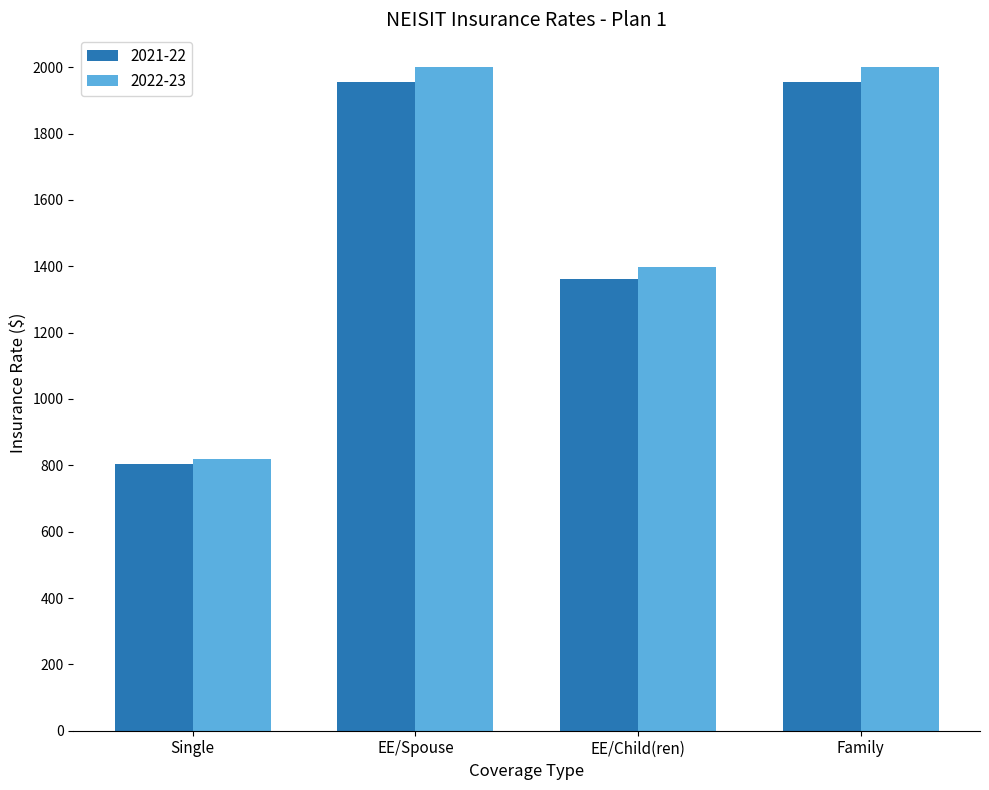

What is the total value across all series at Single?

1623